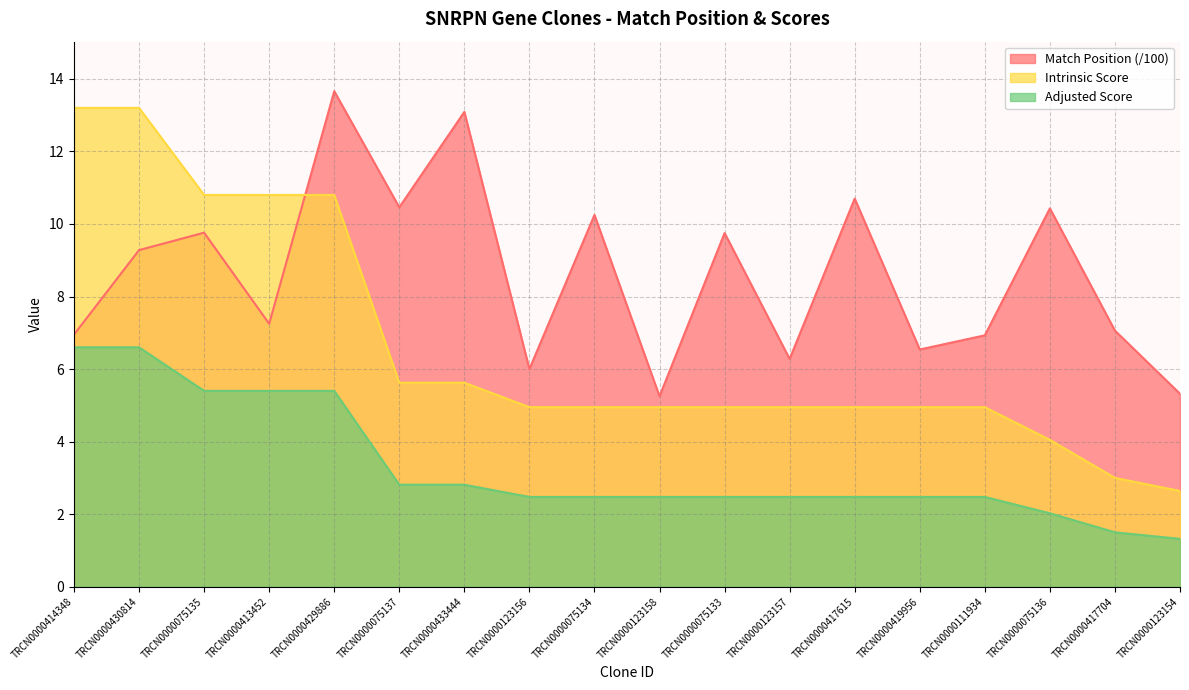

At which label does Match Position first exceed 9?

TRCN0000430814